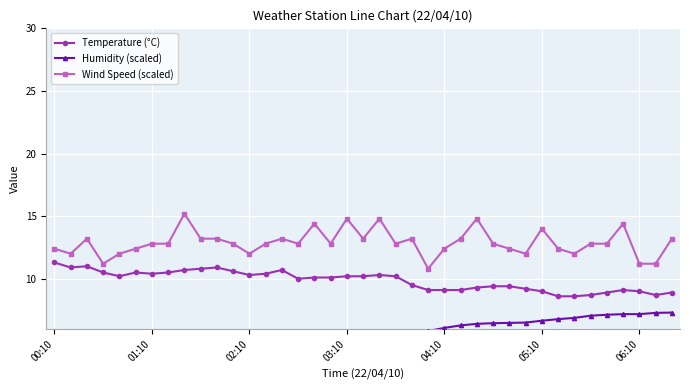

At 31, list the series in order from smallest to largest.

Humidity (scaled), Temperature (°C), Wind Speed (scaled)